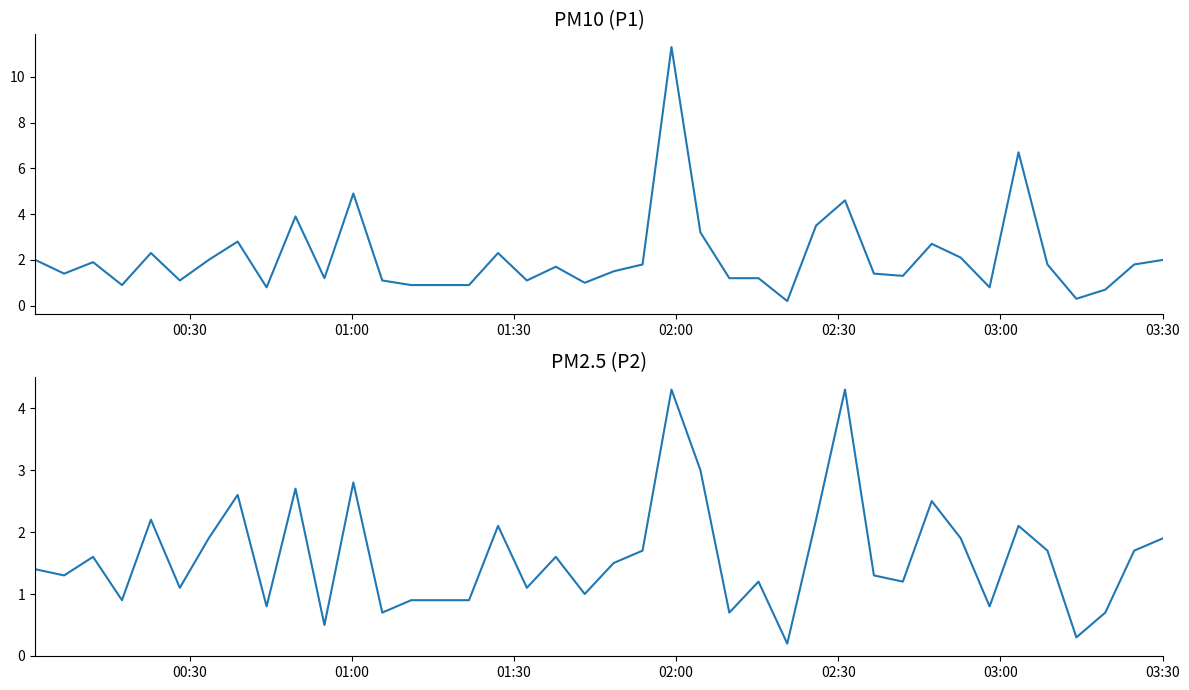

Is it true that P1 equals 0.5 at 36?

False